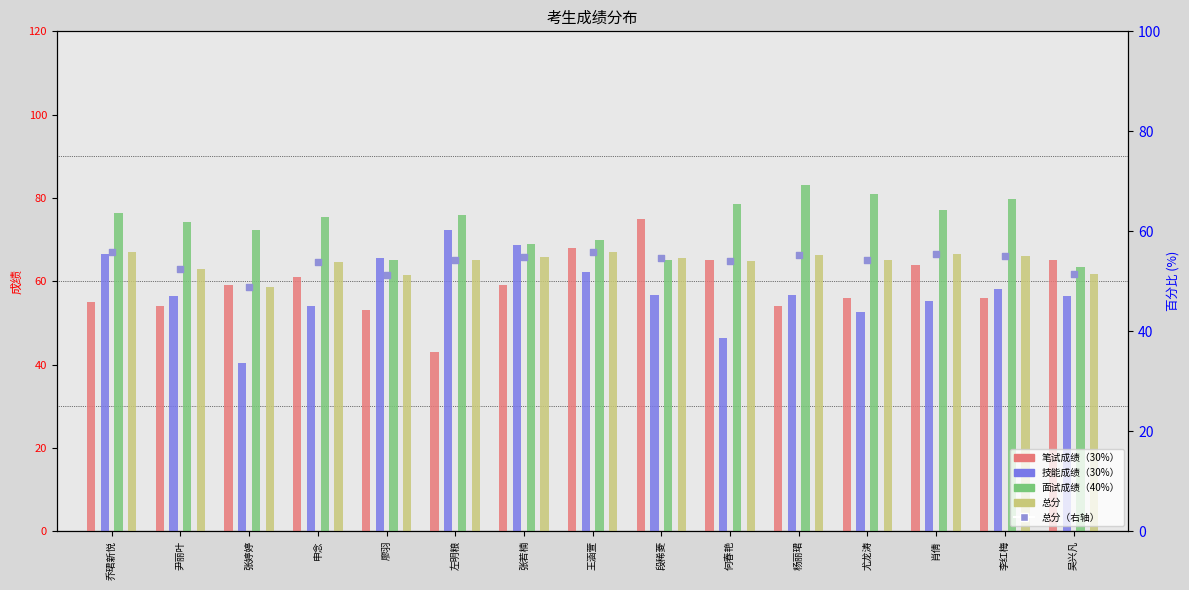

Which series reaches the maximum Y coordinate?

面试成绩（40%）